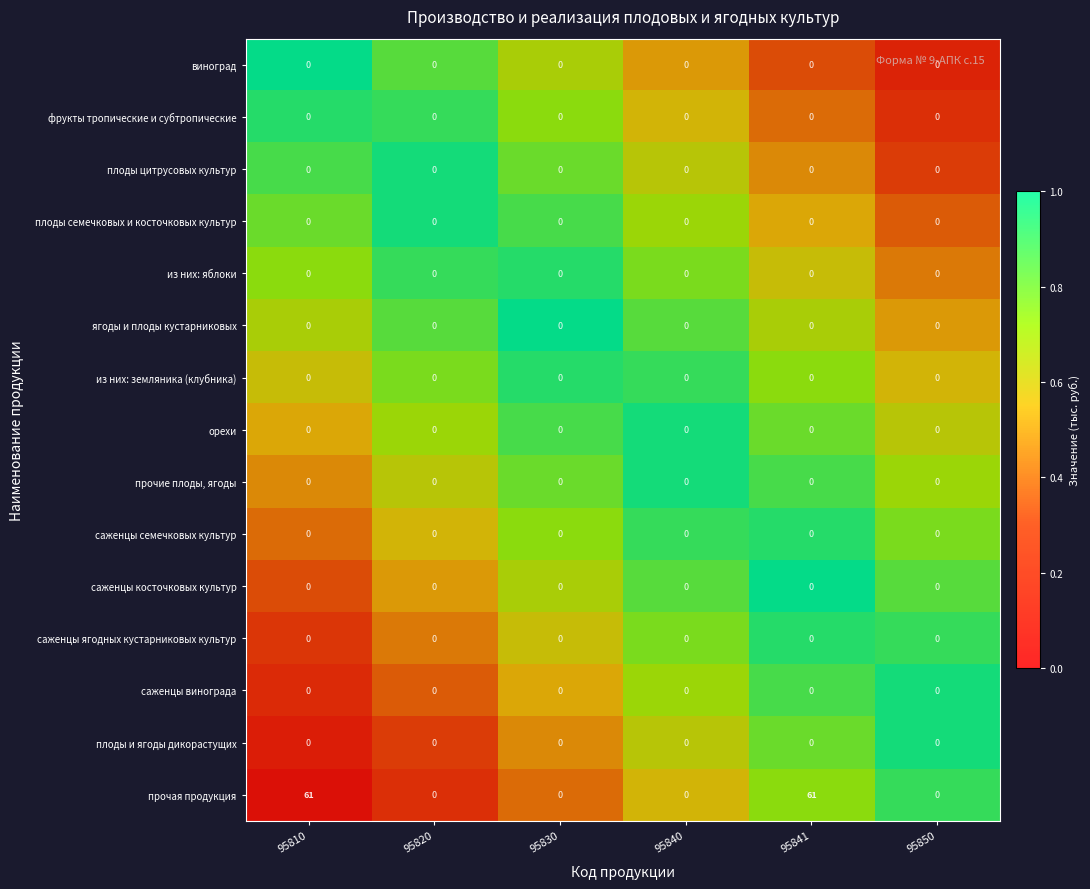

True or false: саженцы ягодных кустарниковых культур has a value of 0 at 95810.

True